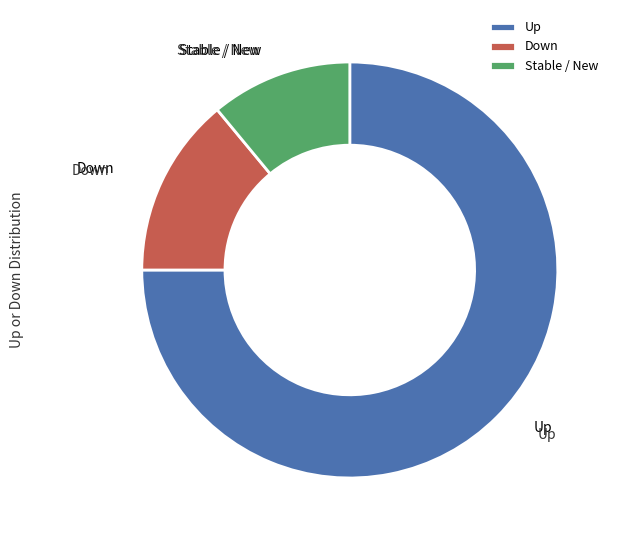

Is there any slice that represents more than half of the pie?

Yes